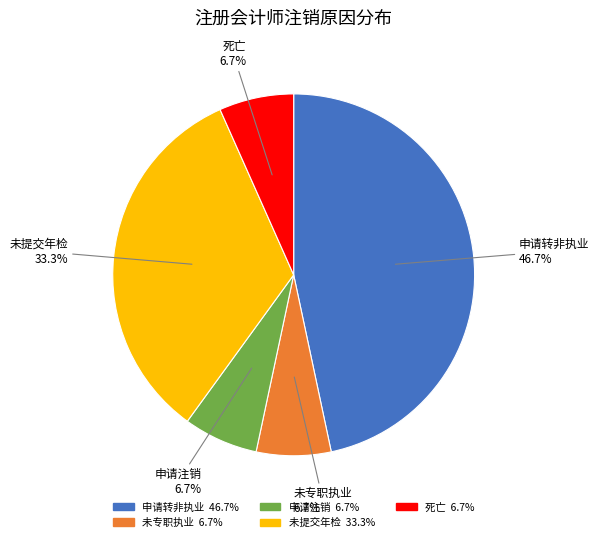

Is there any slice that represents more than half of the pie?

No